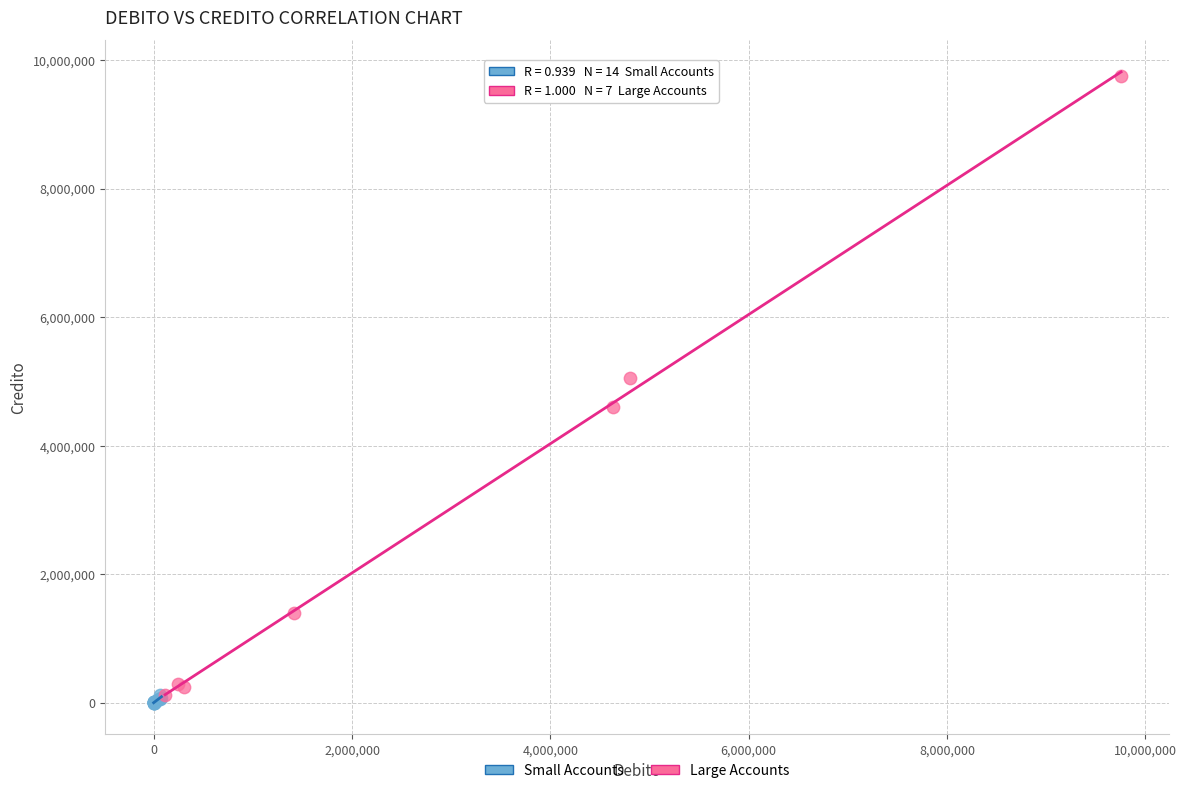

Which series contains the highest Y value?

Large Accounts